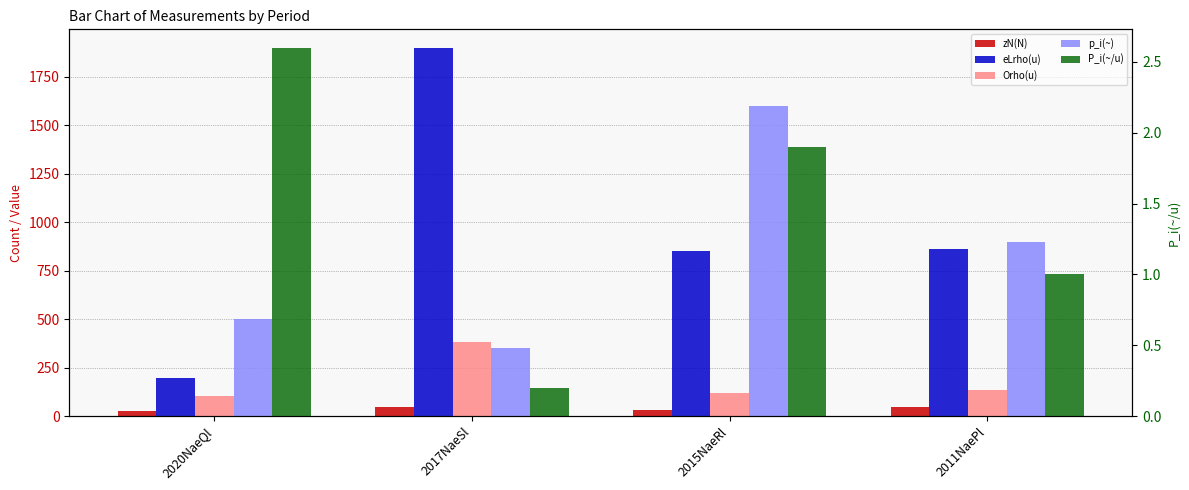

Are the bars grouped side by side (vs. stacked)?

Yes